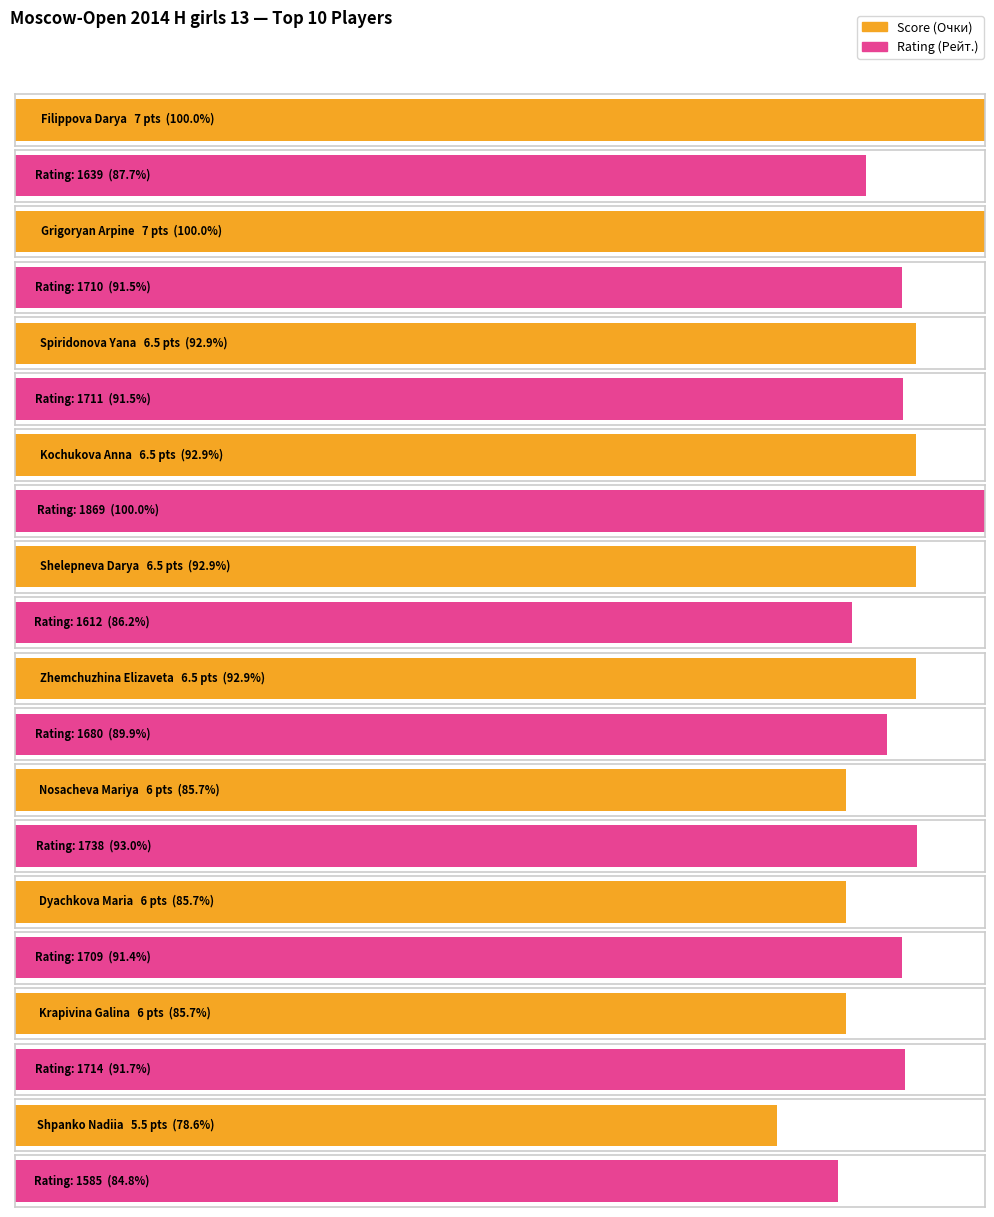

List the series in order of their overall mean, lowest first.

Очки, Рейт.